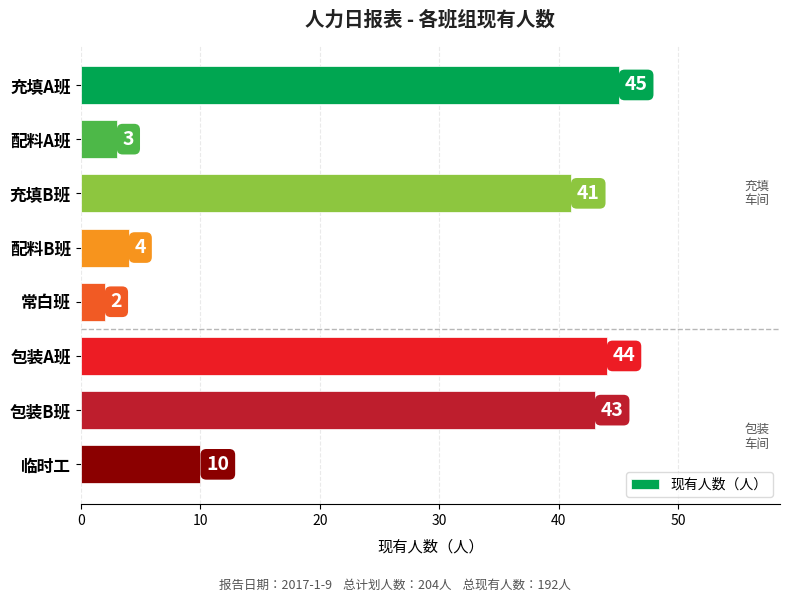

How many data points are less than 41?

4